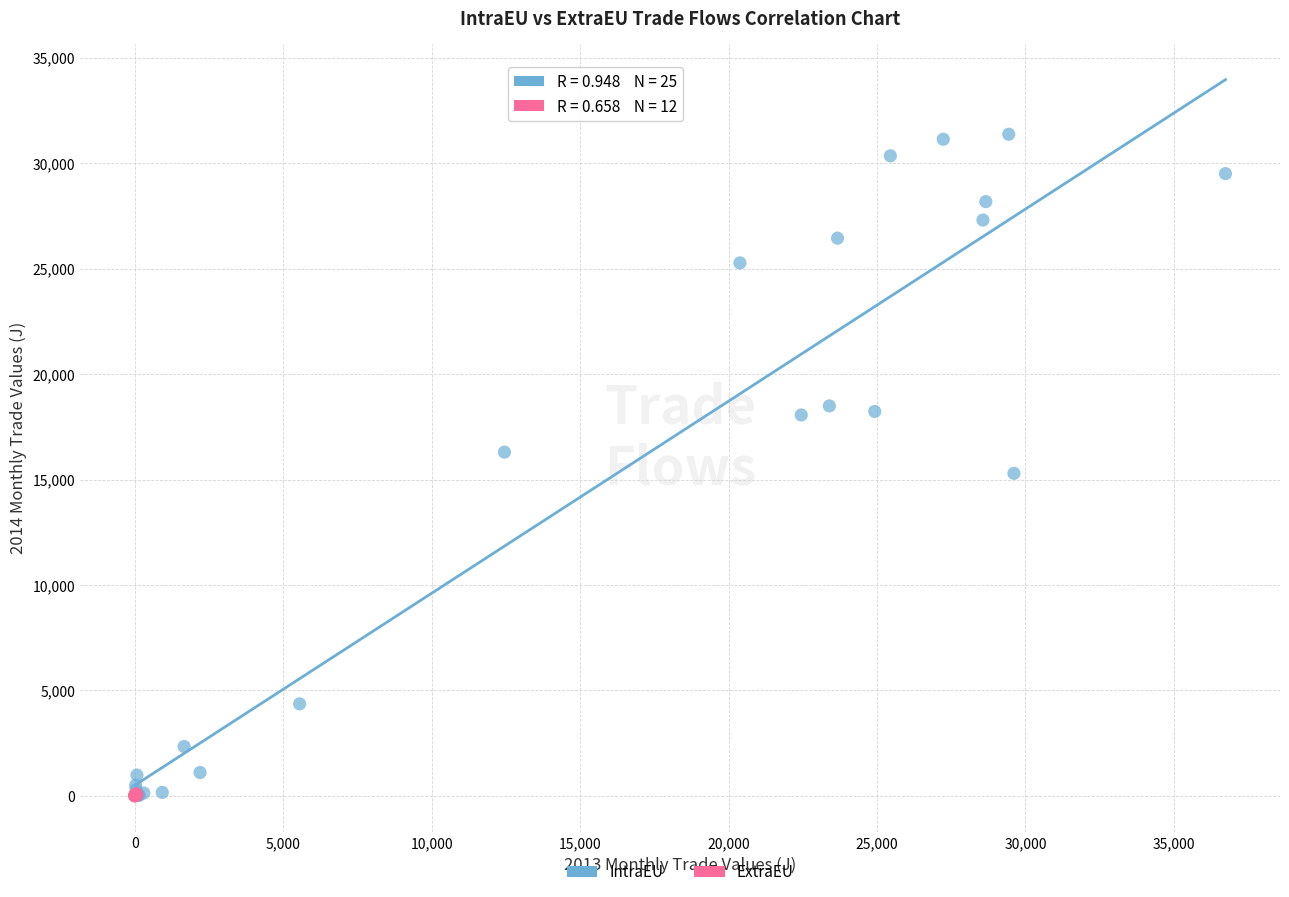

Which series has the largest Y range (max minus min)?

IntraEU